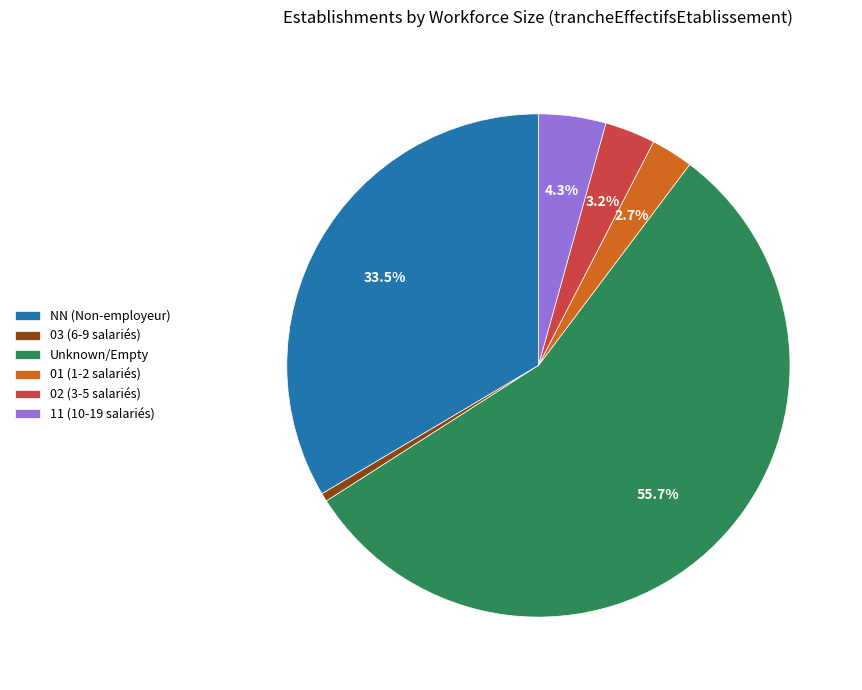

What is the smallest slice in the pie chart?

03 (6-9 salariés)